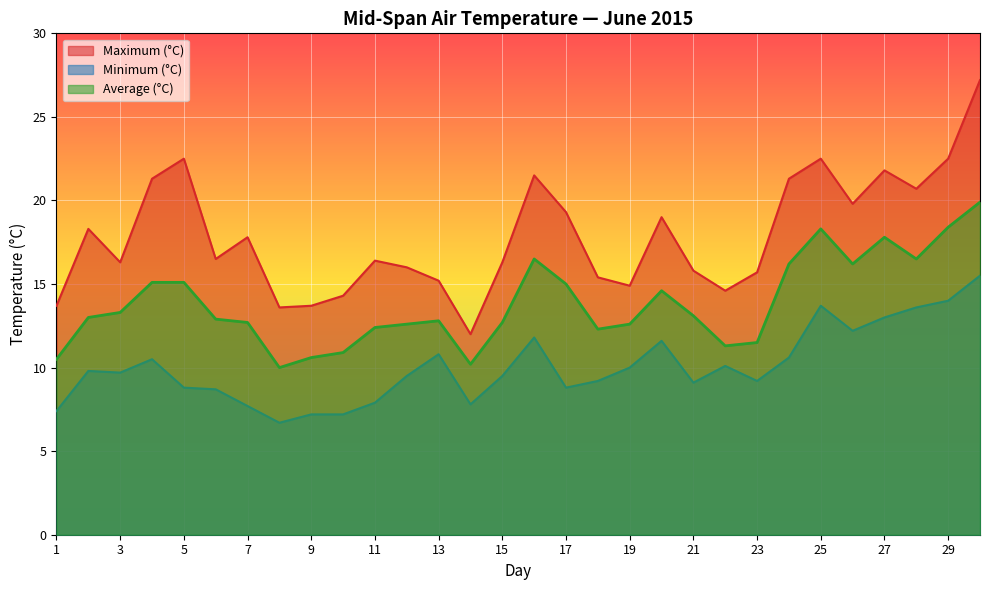

What is the value of the Maximum (°C) point at the 26th from the left?

19.8